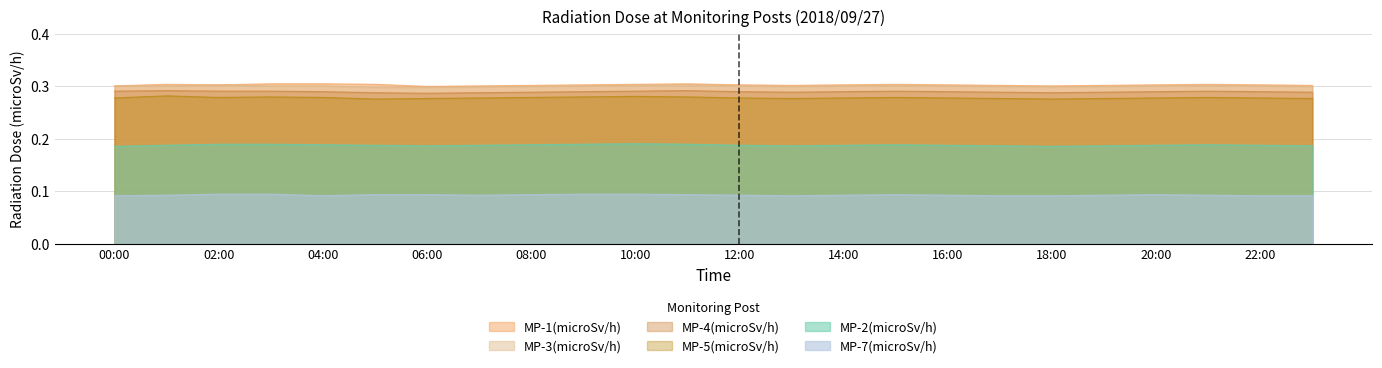

Which series has the largest total across all categories?

MP-1(microSv/h)